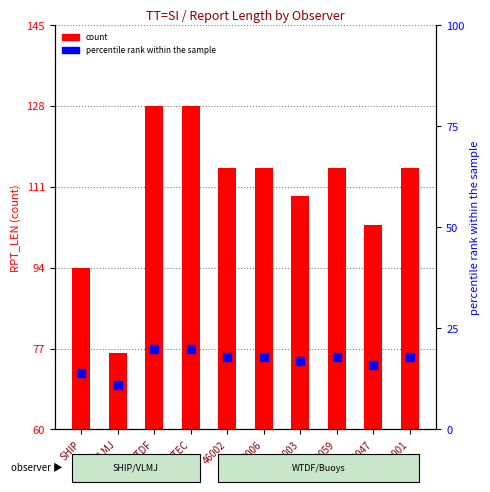

Which series reaches the maximum Y coordinate?

count